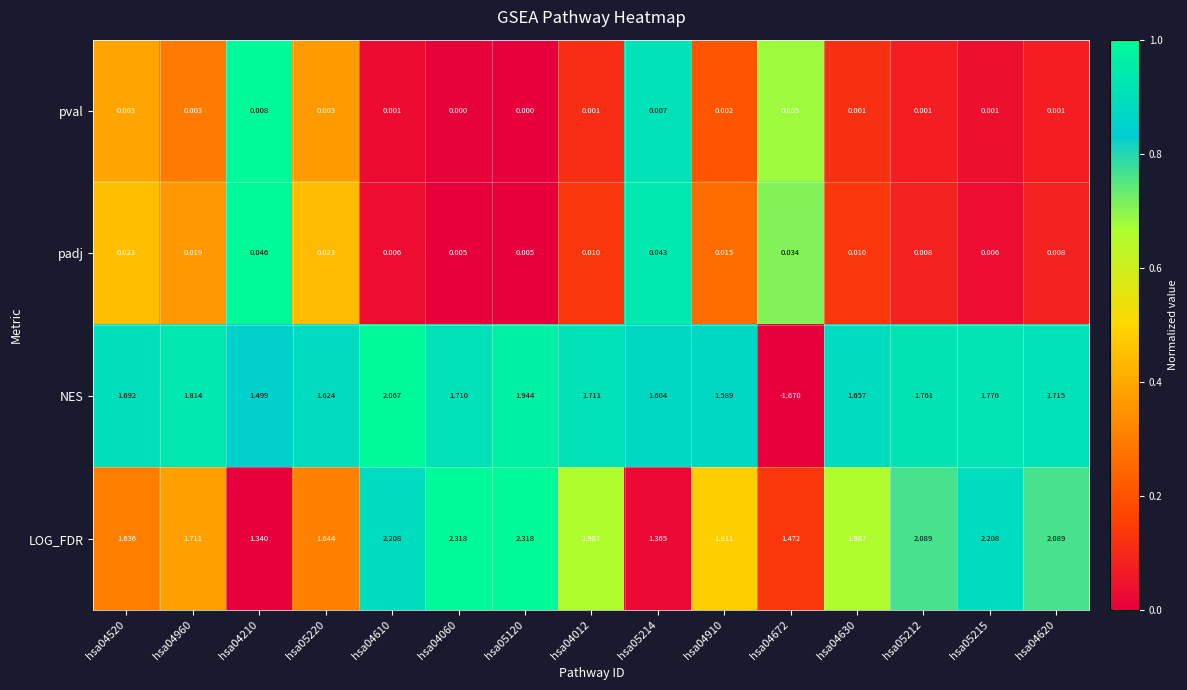

Count the number of data series in this chart.

4